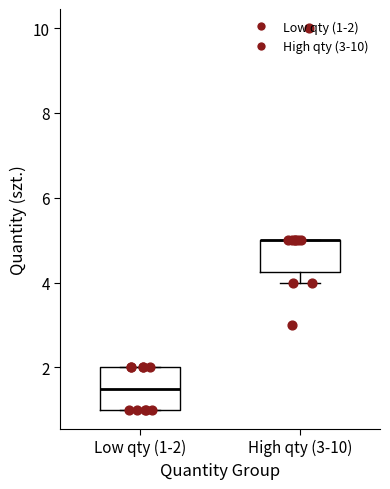

Comparing the boxes themselves (not the whiskers), which one is the tallest?

Low qty (1-2)